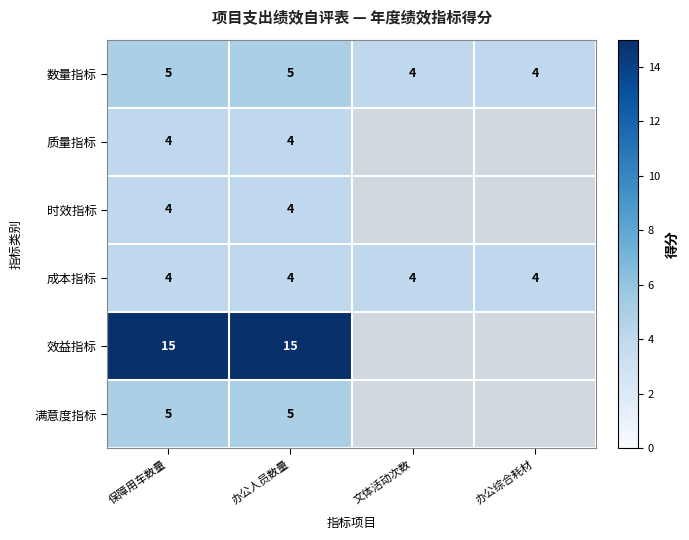

What is the lowest value of the 数量指标 series?

4